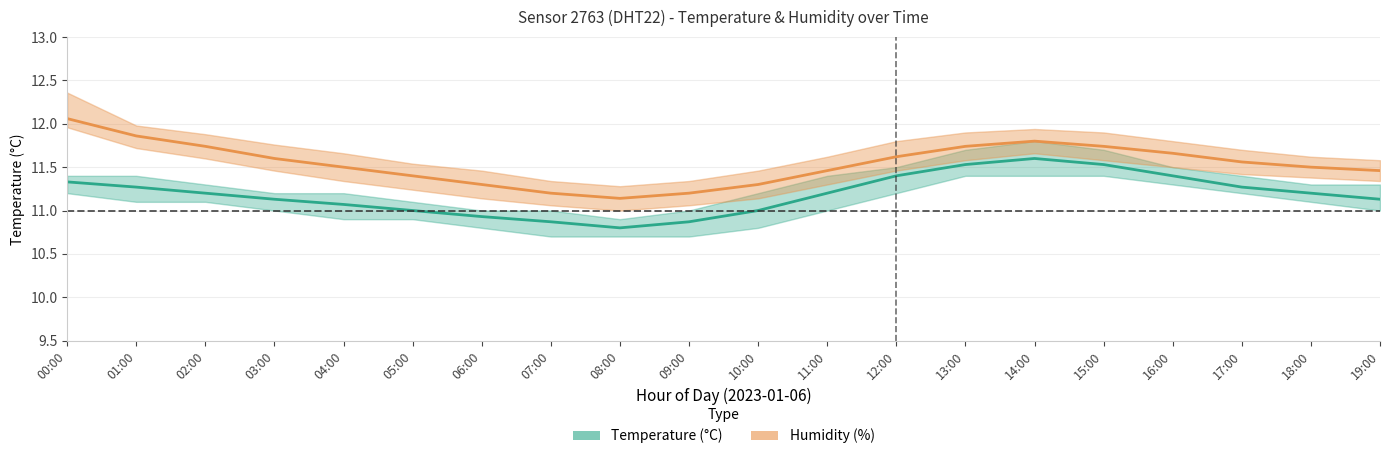

What is the value of the temperature point at the 1st from the left?

11.3